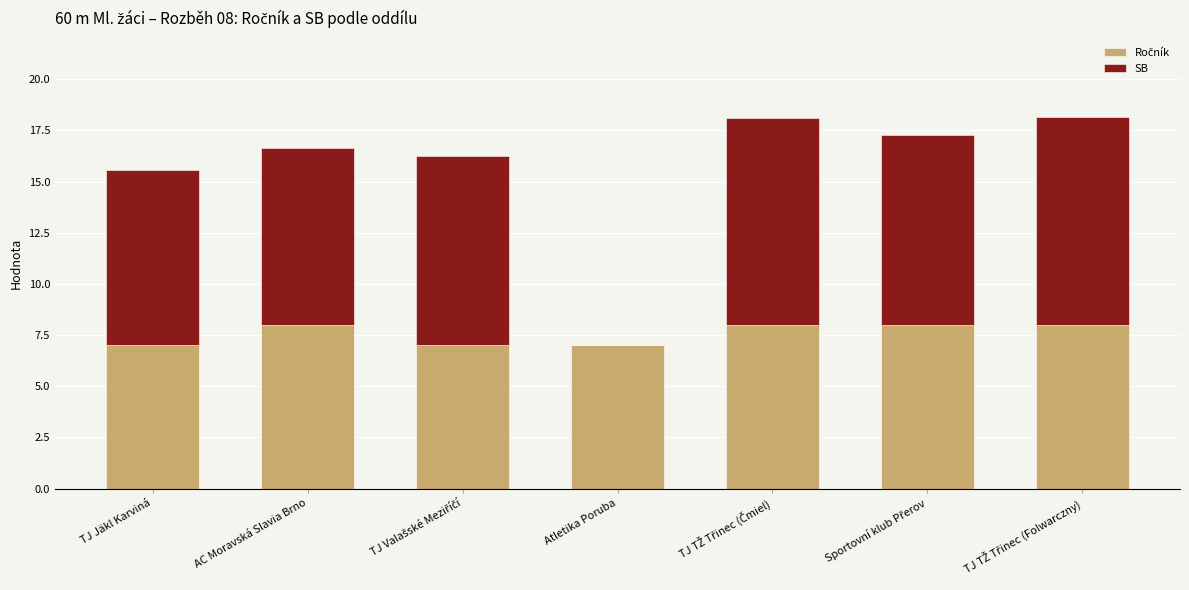

Are the bars grouped side by side (vs. stacked)?

No